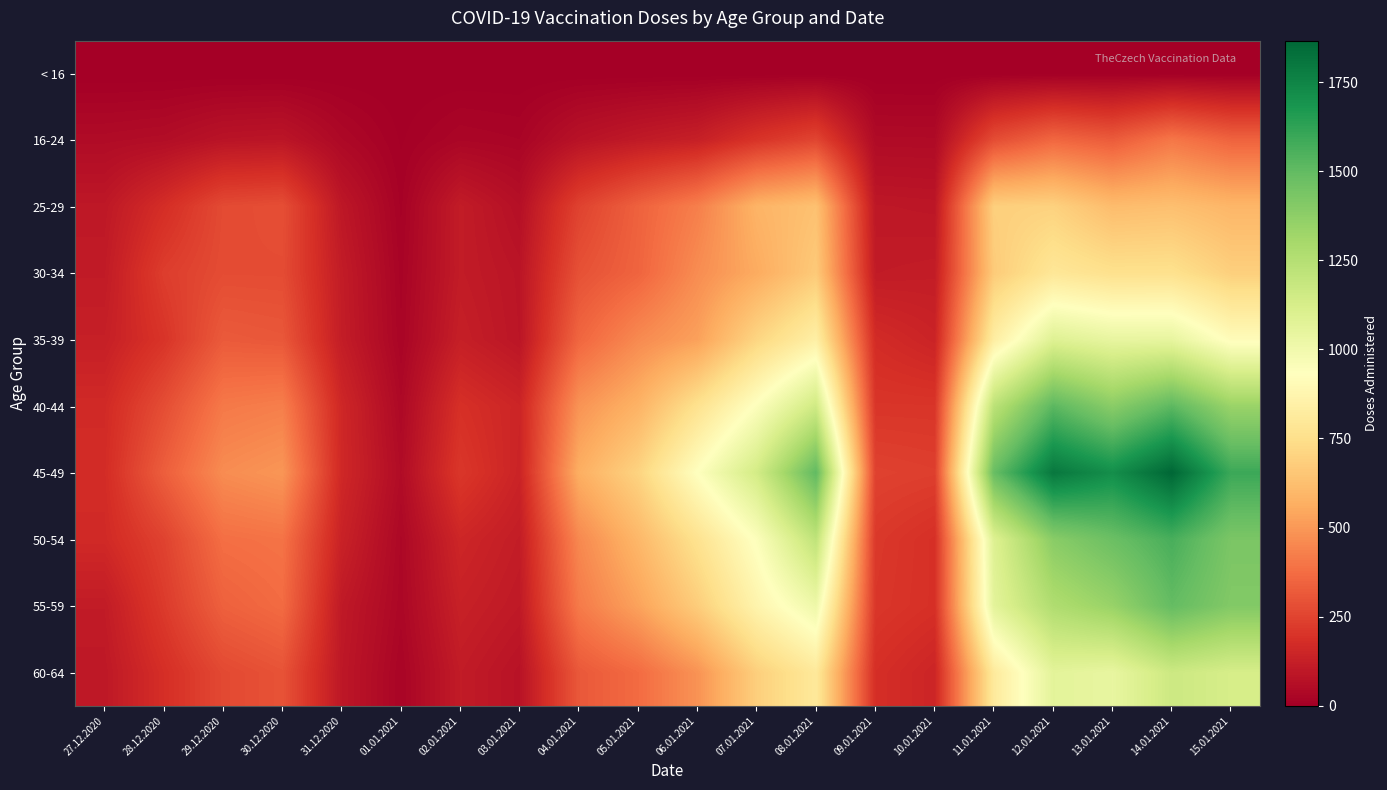

Reading left to right, extract all data points from this chart.

< 16: 27.12.2020=0	28.12.2020=0	29.12.2020=0	30.12.2020=0	31.12.2020=0	01.01.2021=0	02.01.2021=0	03.01.2021=0	04.01.2021=0	05.01.2021=0	06.01.2021=0	07.01.2021=0	08.01.2021=0	09.01.2021=0	10.01.2021=0	11.01.2021=0	12.01.2021=0	13.01.2021=1	14.01.2021=1	15.01.2021=0
16-24: 27.12.2020=48	28.12.2020=55	29.12.2020=81	30.12.2020=87	31.12.2020=37	01.01.2021=6	02.01.2021=28	03.01.2021=22	04.01.2021=76	05.01.2021=104	06.01.2021=127	07.01.2021=199	08.01.2021=254	09.01.2021=46	10.01.2021=45	11.01.2021=277	12.01.2021=357	13.01.2021=322	14.01.2021=404	15.01.2021=346
25-29: 27.12.2020=97	28.12.2020=179	29.12.2020=271	30.12.2020=283	31.12.2020=95	01.01.2021=13	02.01.2021=112	03.01.2021=66	04.01.2021=245	05.01.2021=341	06.01.2021=428	07.01.2021=586	08.01.2021=634	09.01.2021=96	10.01.2021=92	11.01.2021=687	12.01.2021=695	13.01.2021=616	14.01.2021=627	15.01.2021=594
30-34: 27.12.2020=108	28.12.2020=230	29.12.2020=276	30.12.2020=275	31.12.2020=112	01.01.2021=19	02.01.2021=111	03.01.2021=85	04.01.2021=290	05.01.2021=349	06.01.2021=466	07.01.2021=557	08.01.2021=666	09.01.2021=109	10.01.2021=114	11.01.2021=671	12.01.2021=791	13.01.2021=756	14.01.2021=758	15.01.2021=687
35-39: 27.12.2020=125	28.12.2020=201	29.12.2020=319	30.12.2020=309	31.12.2020=116	01.01.2021=23	02.01.2021=124	03.01.2021=87	04.01.2021=354	05.01.2021=459	06.01.2021=525	07.01.2021=710	08.01.2021=842	09.01.2021=171	10.01.2021=142	11.01.2021=831	12.01.2021=1088	13.01.2021=1043	14.01.2021=1044	15.01.2021=914
40-44: 27.12.2020=165	28.12.2020=279	29.12.2020=410	30.12.2020=427	31.12.2020=155	01.01.2021=38	02.01.2021=187	03.01.2021=147	04.01.2021=486	05.01.2021=583	06.01.2021=762	07.01.2021=945	08.01.2021=1154	09.01.2021=206	10.01.2021=205	11.01.2021=1228	12.01.2021=1517	13.01.2021=1386	14.01.2021=1514	15.01.2021=1339
45-49: 27.12.2020=173	28.12.2020=331	29.12.2020=466	30.12.2020=494	31.12.2020=158	01.01.2021=50	02.01.2021=211	03.01.2021=142	04.01.2021=567	05.01.2021=702	06.01.2021=935	07.01.2021=1141	08.01.2021=1504	09.01.2021=244	10.01.2021=235	11.01.2021=1485	12.01.2021=1801	13.01.2021=1713	14.01.2021=1866	15.01.2021=1594
50-54: 27.12.2020=164	28.12.2020=246	29.12.2020=380	30.12.2020=393	31.12.2020=135	01.01.2021=35	02.01.2021=152	03.01.2021=115	04.01.2021=454	05.01.2021=599	06.01.2021=765	07.01.2021=946	08.01.2021=1213	09.01.2021=216	10.01.2021=187	11.01.2021=1094	12.01.2021=1388	13.01.2021=1475	14.01.2021=1564	15.01.2021=1429
55-59: 27.12.2020=110	28.12.2020=221	29.12.2020=338	30.12.2020=370	31.12.2020=102	01.01.2021=32	02.01.2021=130	03.01.2021=102	04.01.2021=414	05.01.2021=530	06.01.2021=677	07.01.2021=868	08.01.2021=1012	09.01.2021=210	10.01.2021=187	11.01.2021=1065	12.01.2021=1268	13.01.2021=1345	14.01.2021=1494	15.01.2021=1408
60-64: 27.12.2020=97	28.12.2020=182	29.12.2020=266	30.12.2020=296	31.12.2020=95	01.01.2021=22	02.01.2021=110	03.01.2021=77	04.01.2021=312	05.01.2021=370	06.01.2021=485	07.01.2021=685	08.01.2021=803	09.01.2021=182	10.01.2021=147	11.01.2021=810	12.01.2021=1065	13.01.2021=1042	14.01.2021=1166	15.01.2021=1128